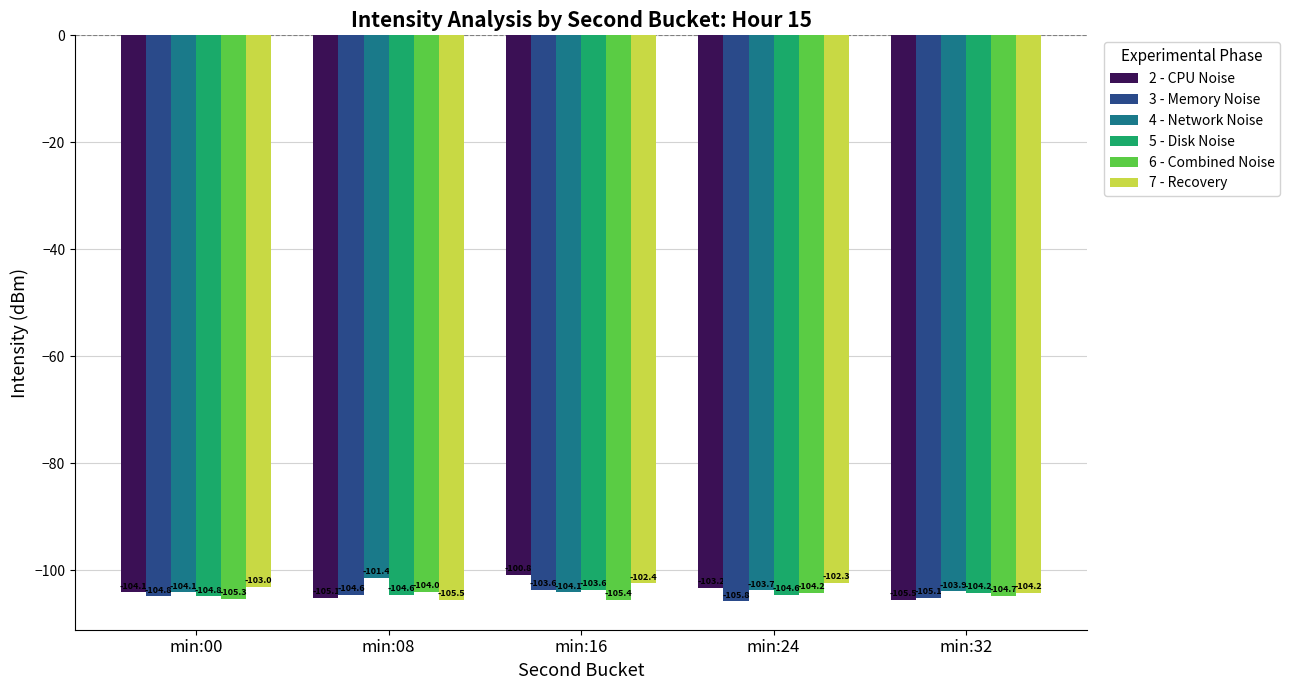

List the labels in order of 3 - Memory Noise value, largest first.

min:16, min:08, min:00, min:32, min:24